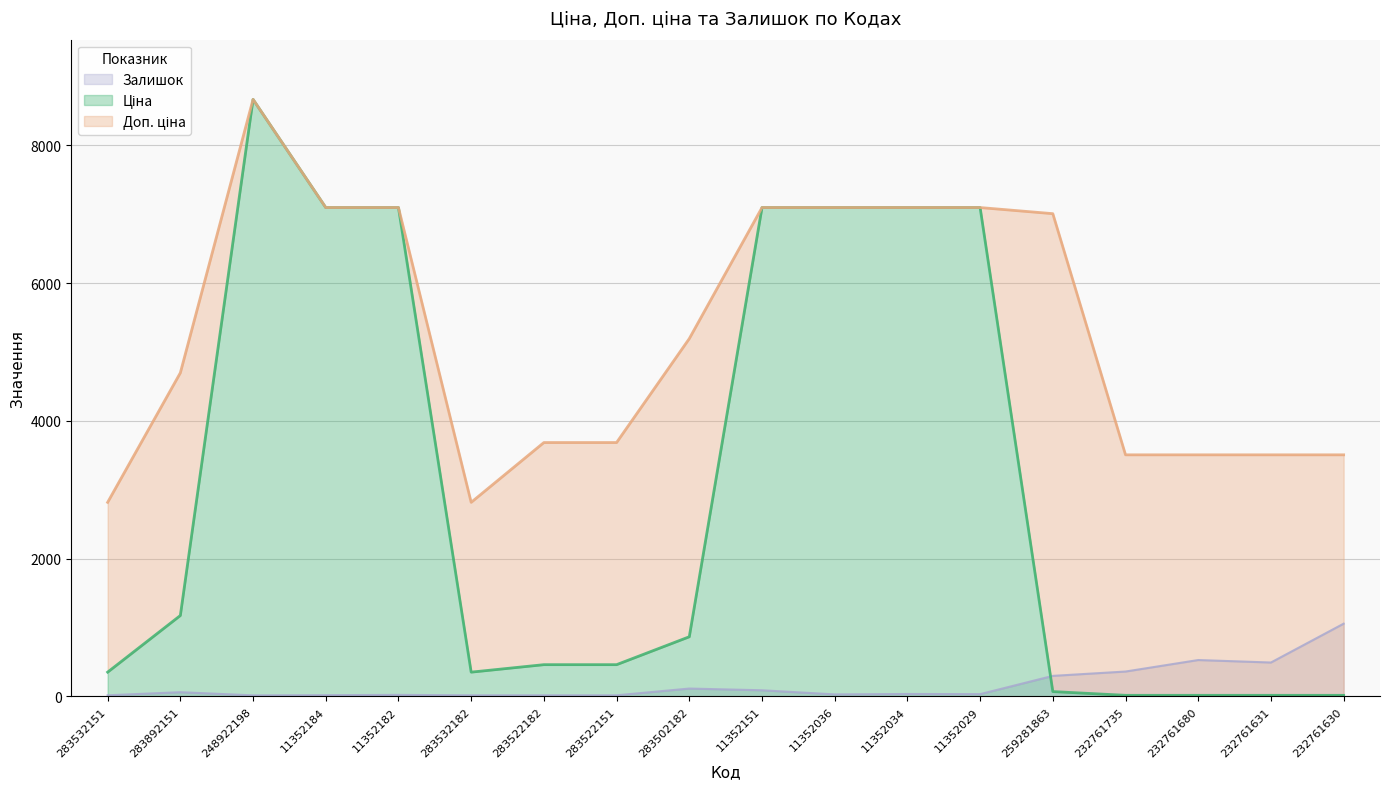

What is the greatest value displayed?

8669.7